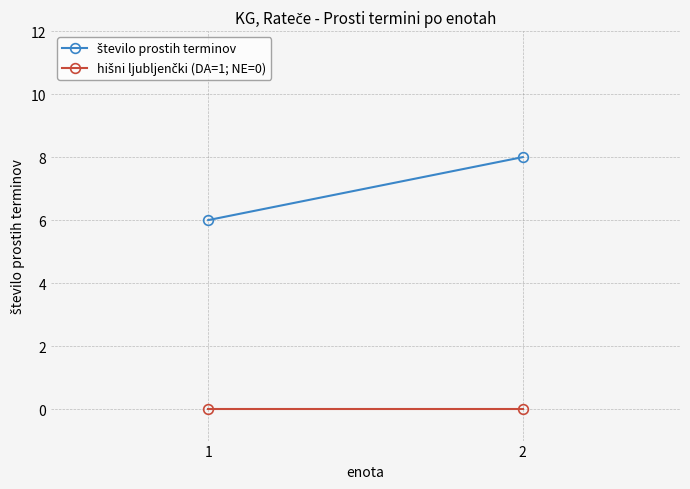

What is the difference between the število prostih terminov values at 1 and 2?

2